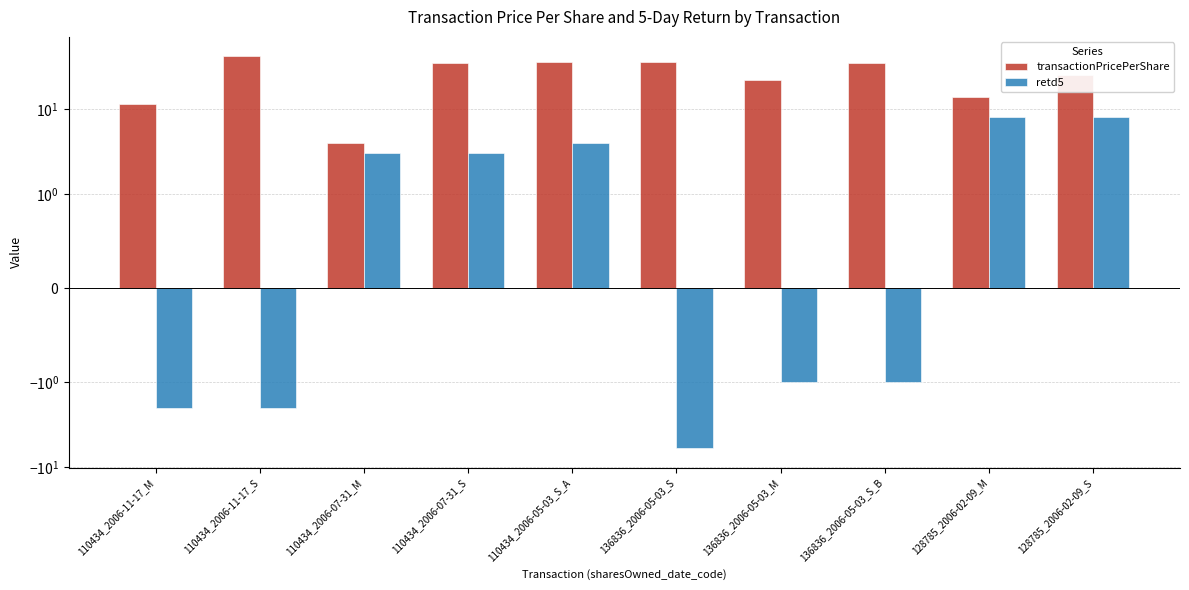

What position from the right is 128785_2006-02-09_S?

1